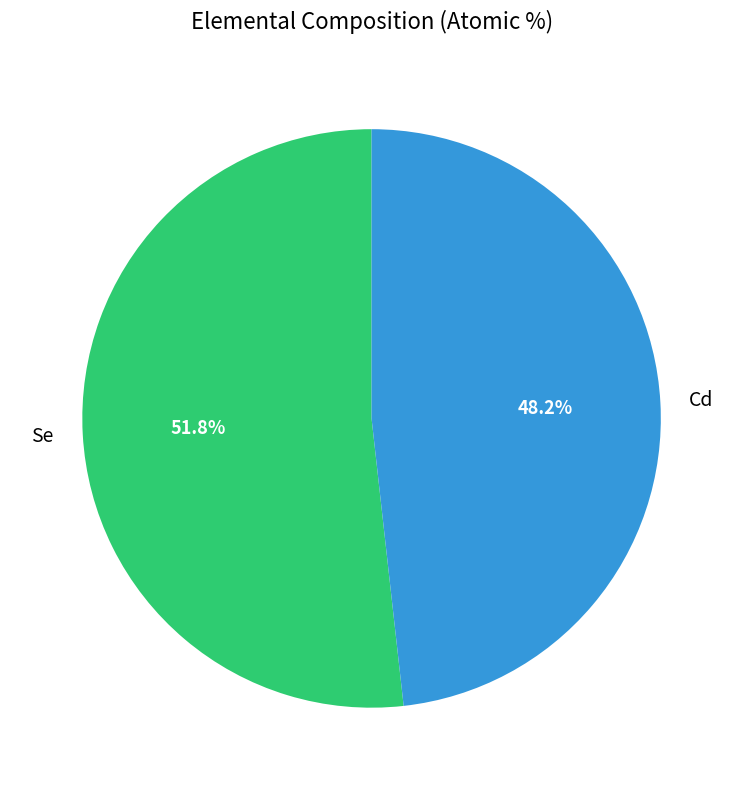

Does Se account for over 50% of the chart?

Yes